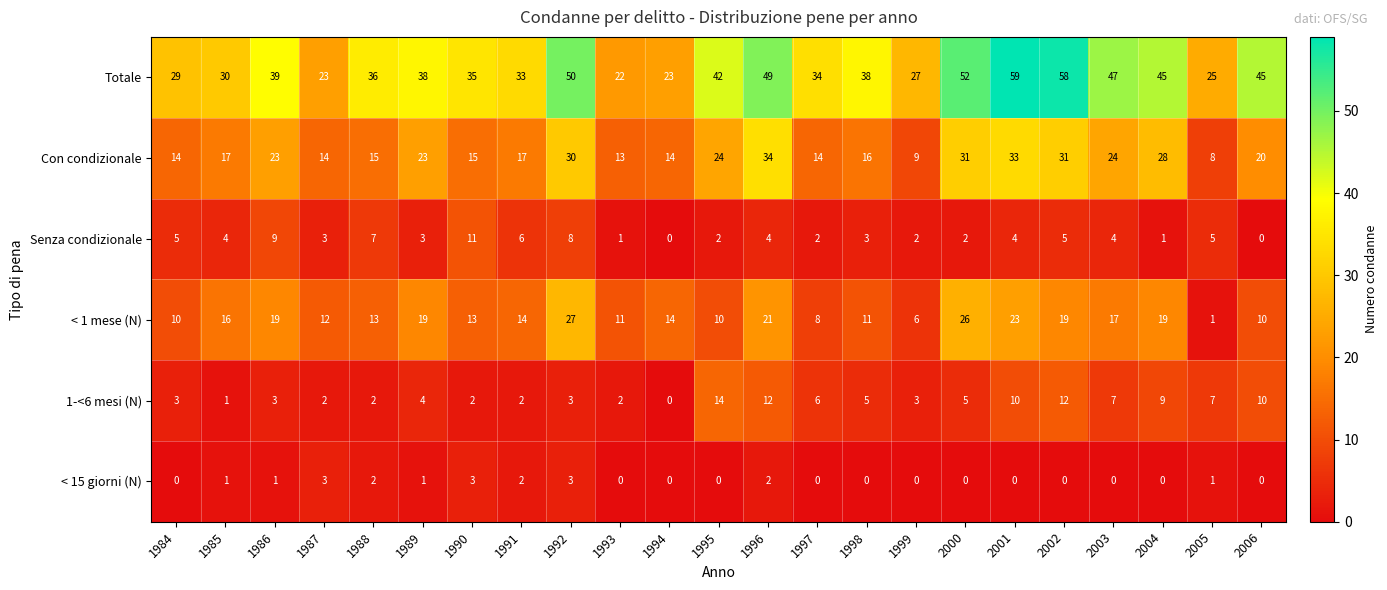

At which label does Senza condizionale first exceed 4?

1984